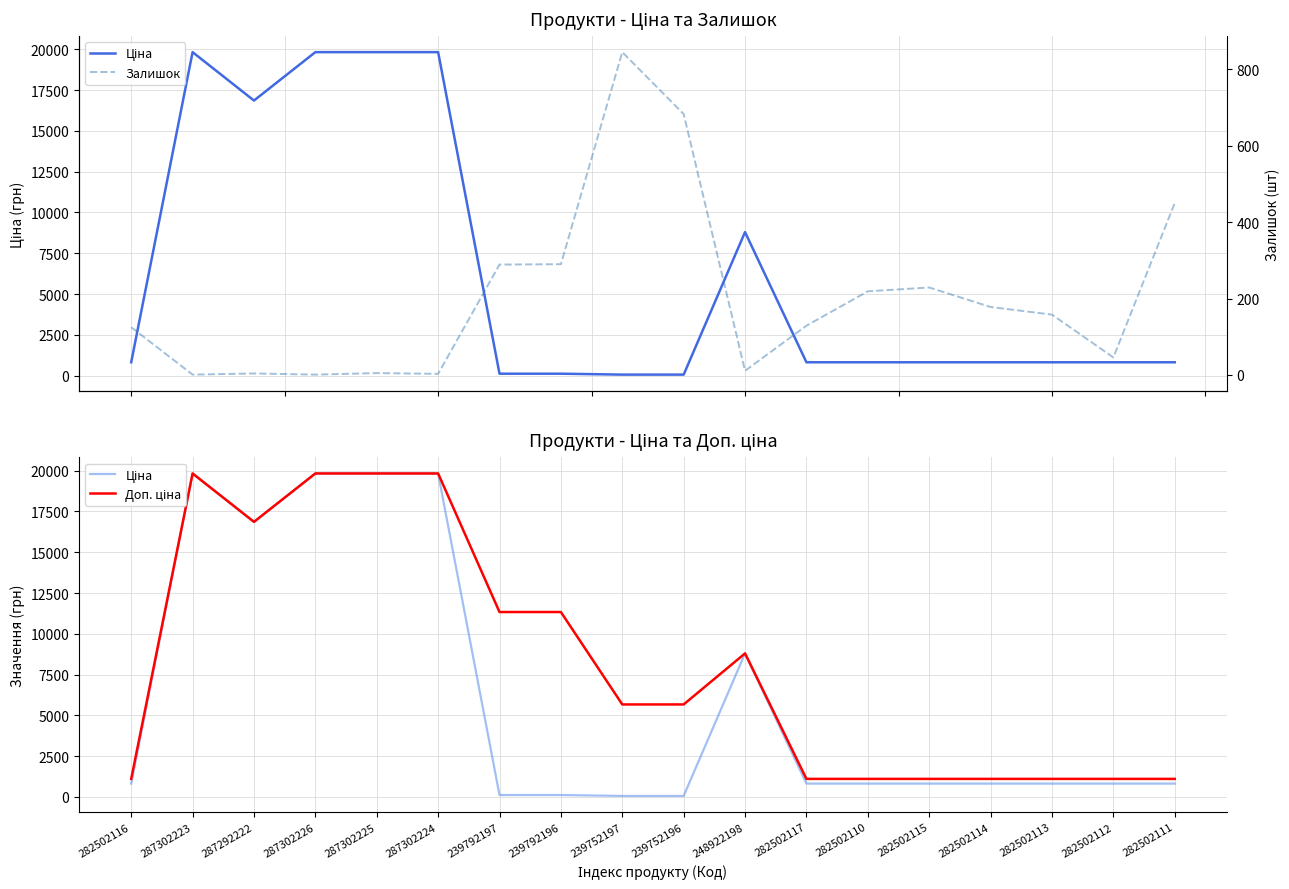

List the series in order of their overall mean, highest first.

Доп. ціна, Ціна, Залишок